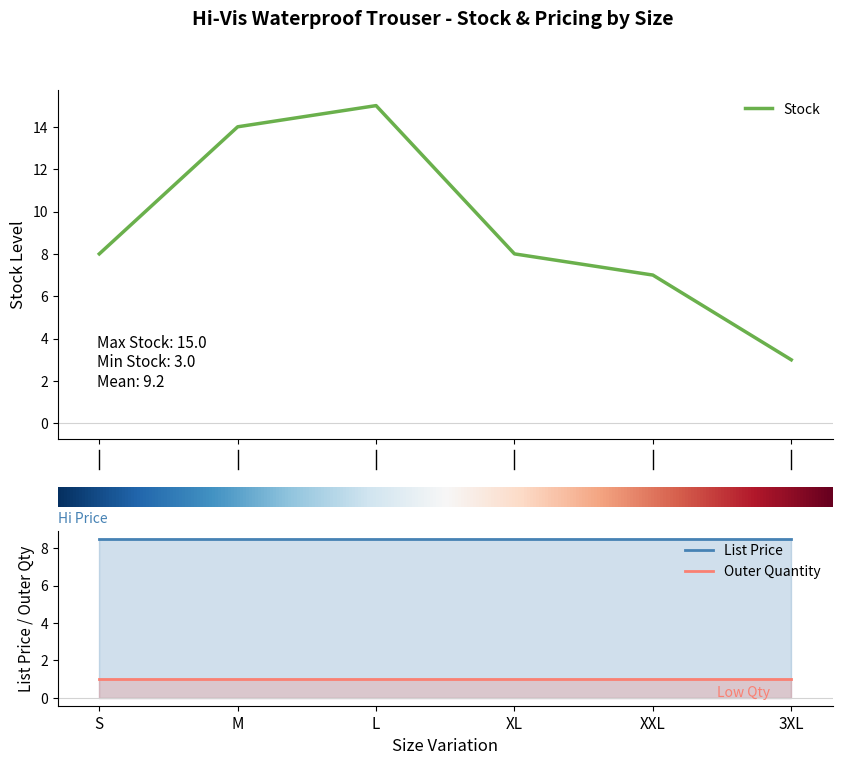

What are all the series names shown in the legend?

Stock, List Price, Outer Quantity